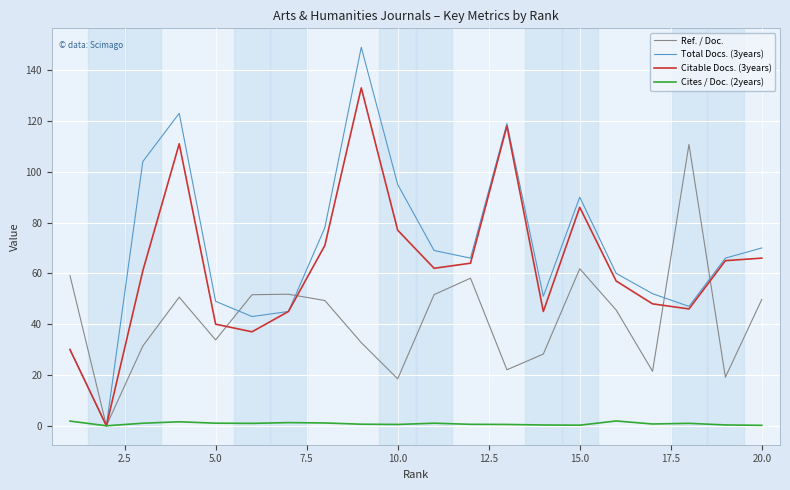

What is the greatest value displayed?

149.0